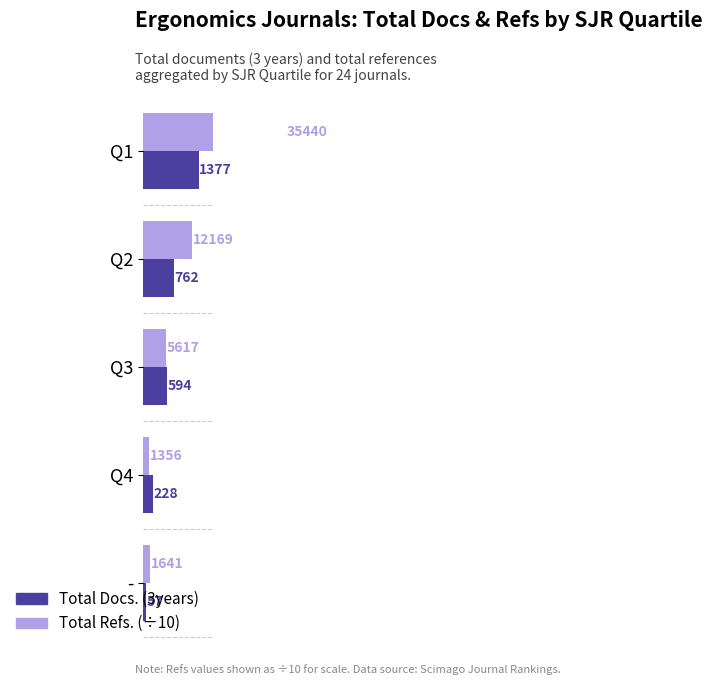

True or false: Total Docs. (3years) has a value of 1377.0 at Q1.

True